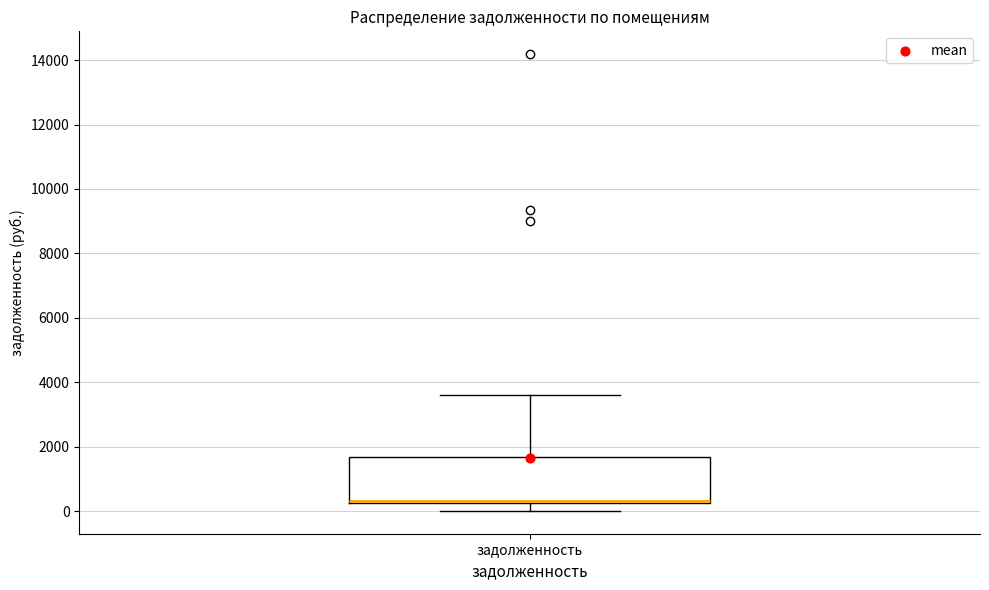

Read this box plot against the y-axis: the position of the median line, the range covered by the box, and the ends of both whiskers. The values are not printed on the chart, so give them approximately, as read against the axis.

median 400 (drawn on the box's lower edge), box 200 to 1600, whiskers 0 to 3600